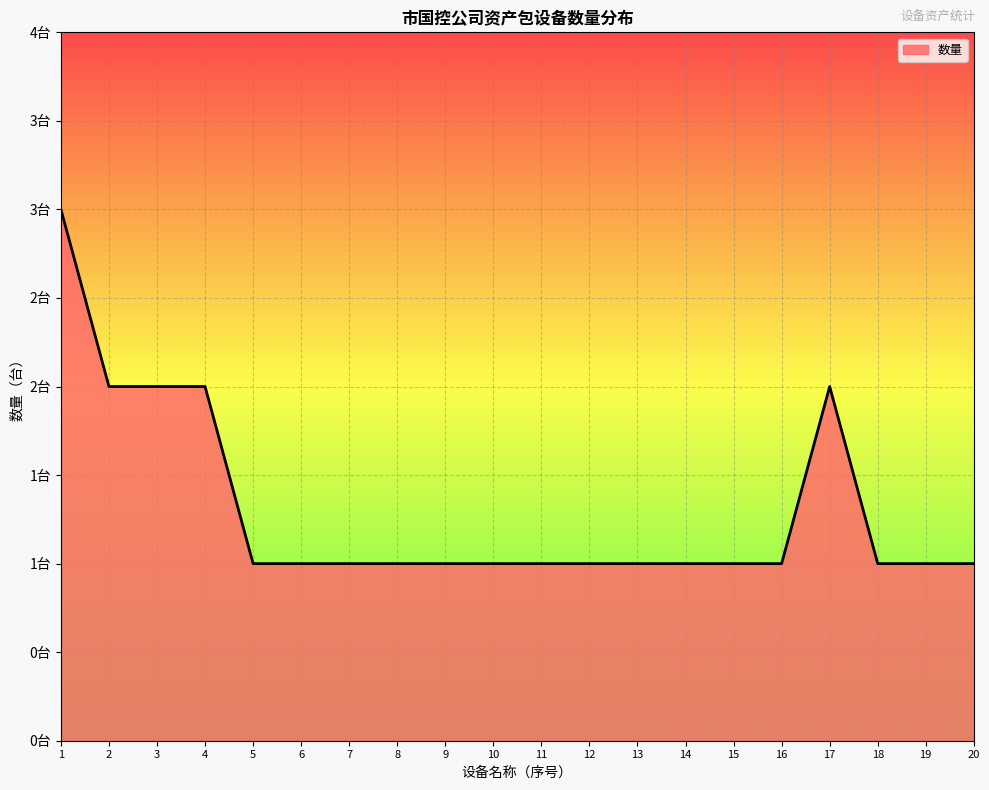

Does the chart display data point markers on the line(s)?

No